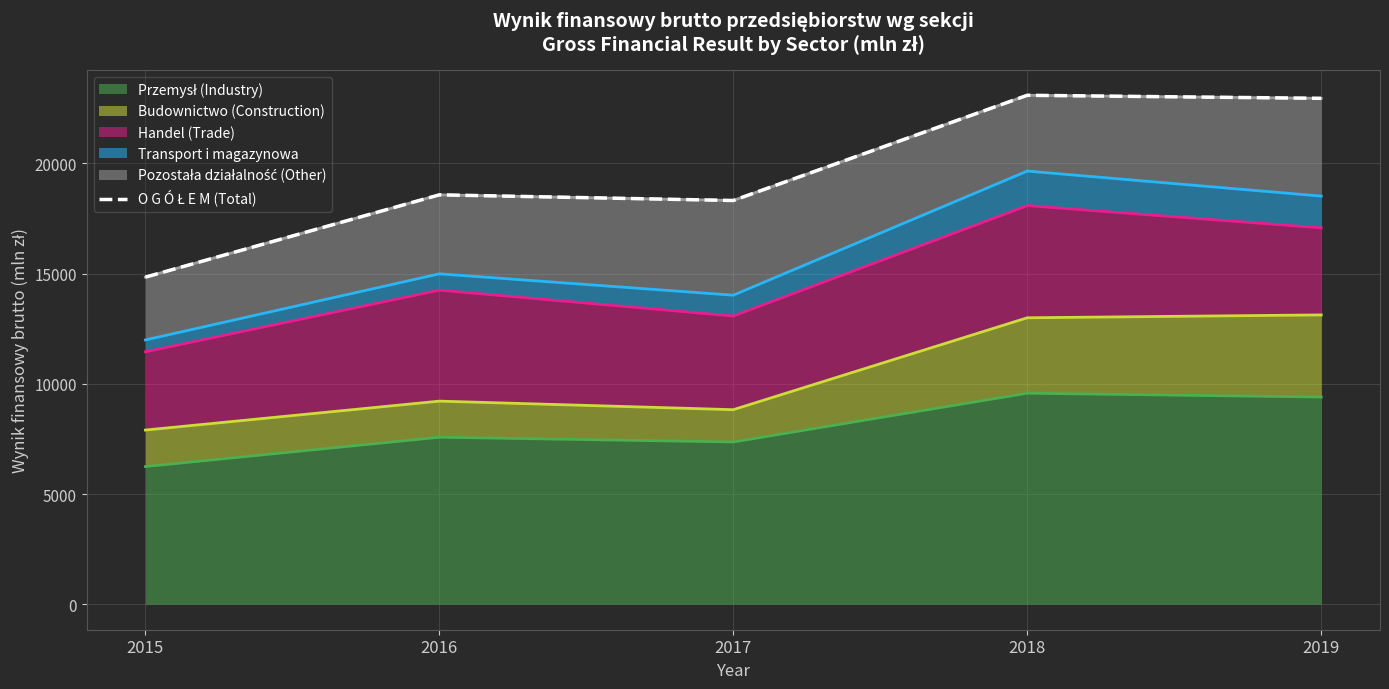

Between 2018 and 2015, which is larger?

2018